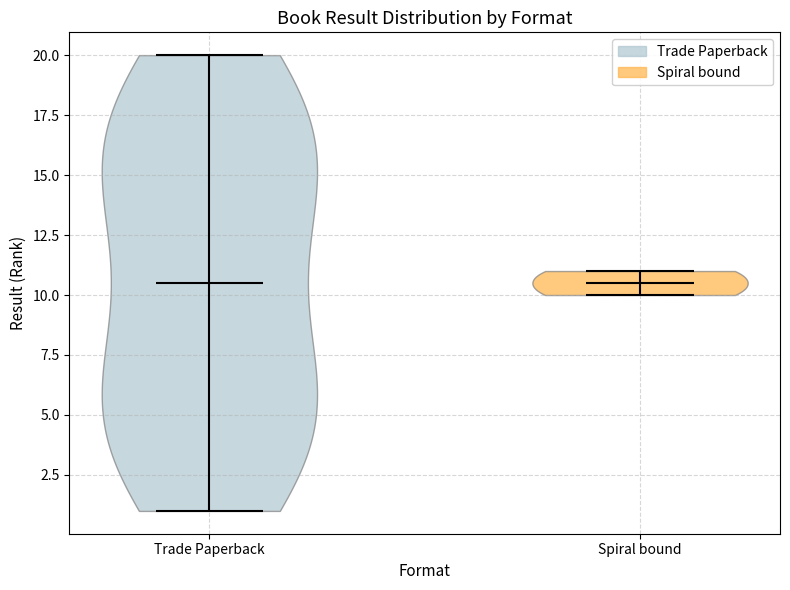

Reading left to right, read every violin against the y-axis: where its median line is, and the lowest and highest points it reaches. The values are not printed on the chart, so give them approximately, as read against the axis.

Trade Paperback: median line 10.5, lowest point 1.0, highest point 20.0
Spiral bound: median line 10.5, lowest point 10.0, highest point 11.0